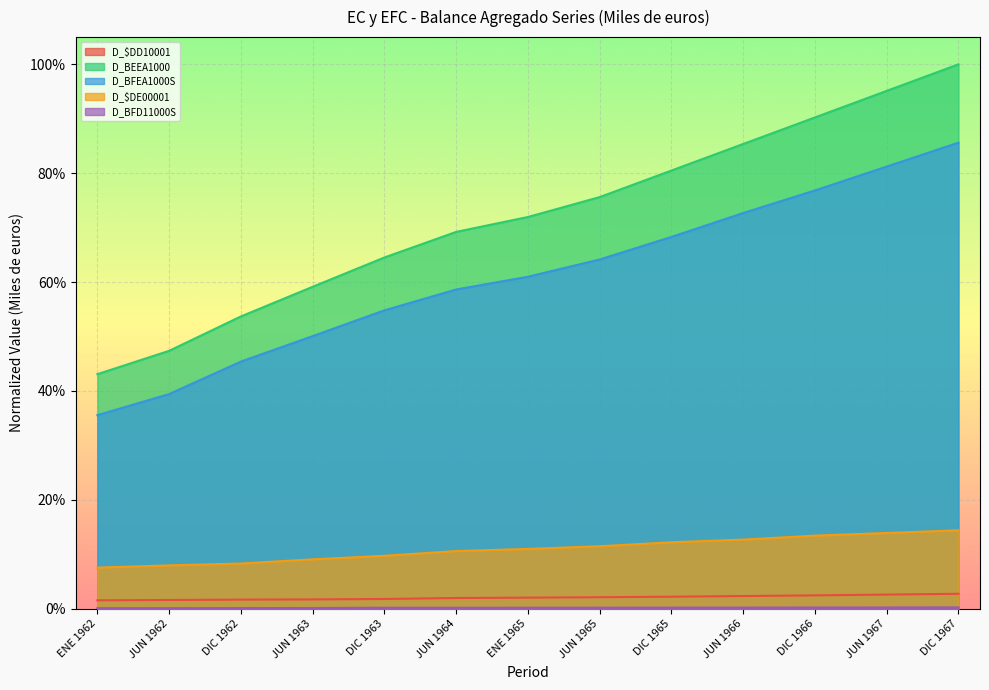

What is the value of the D_BFEA1000S point at the 3rd from the left?

0.5